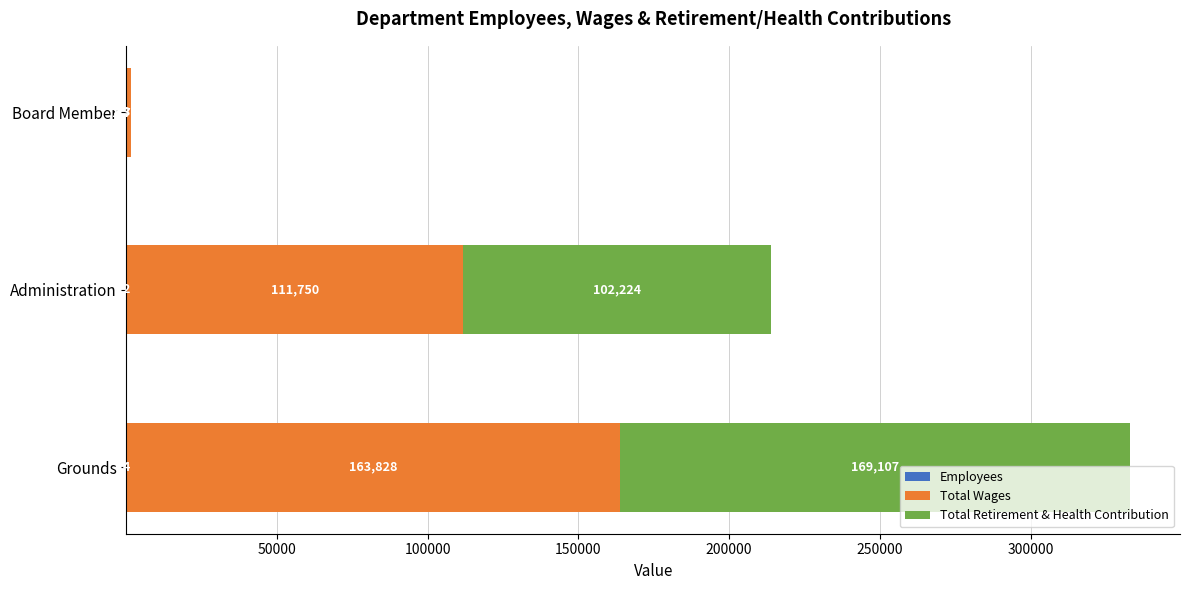

At which category is the sum across all series the highest?

Grounds